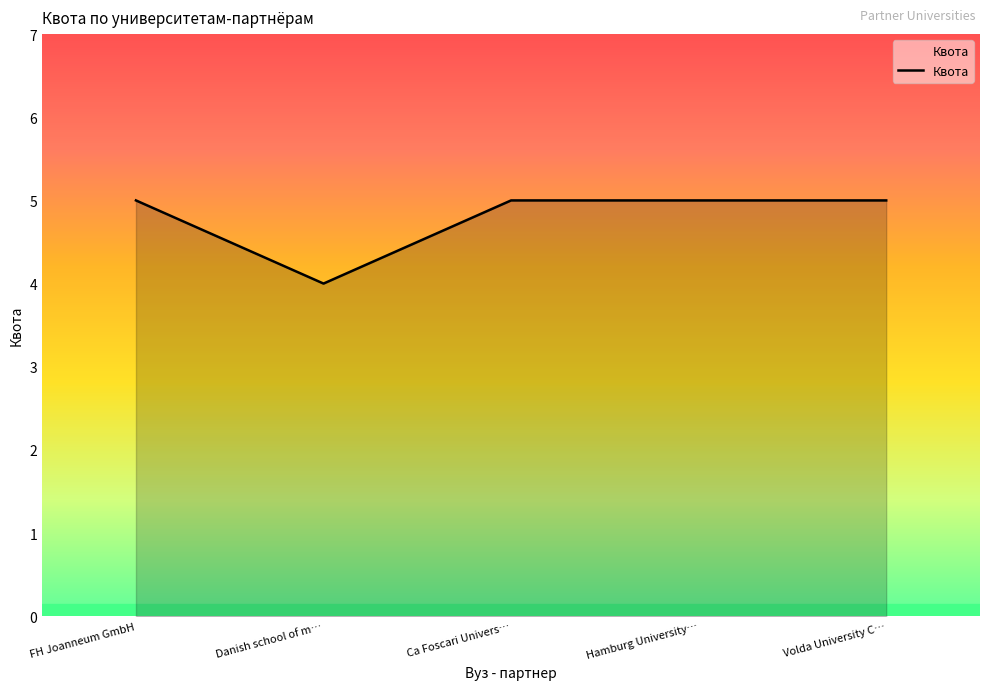

Reading left to right, list all the values displayed in this chart.

FH Joanneum GmbH=5	Danish school of m…=4	Ca Foscari Univers…=5	Hamburg University…=5	Volda University C…=5